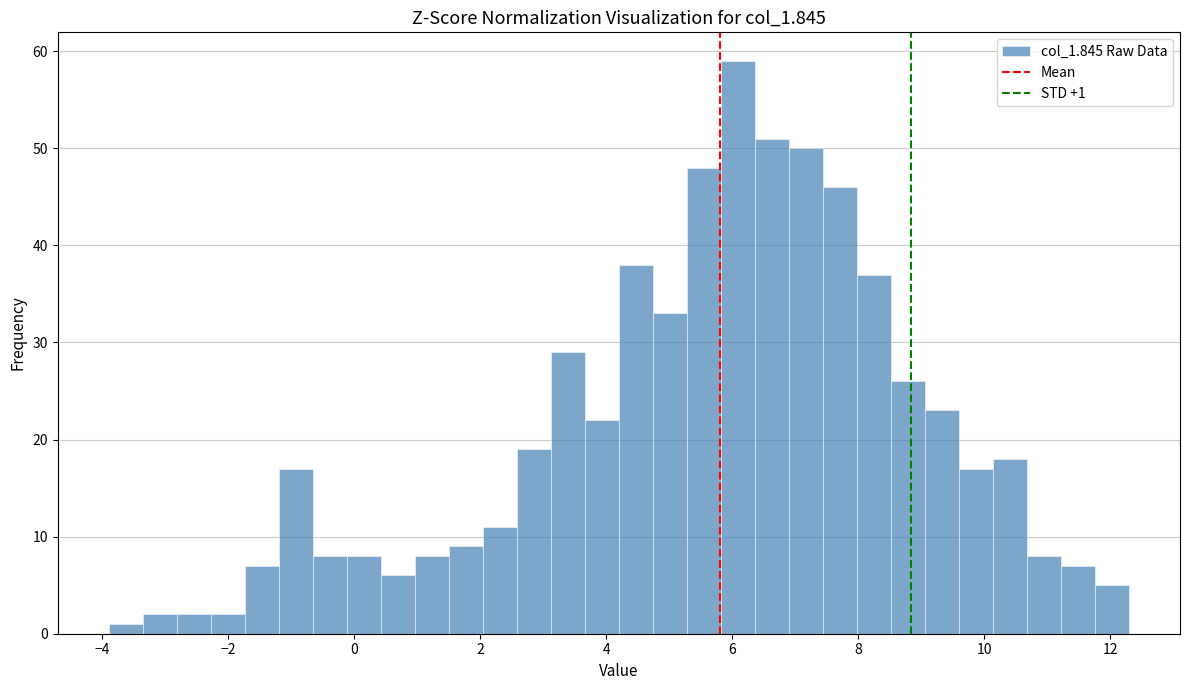

Around what value on the x-axis is the tallest bar? Give the approximate position of its centre, as read against the axis.

6.0